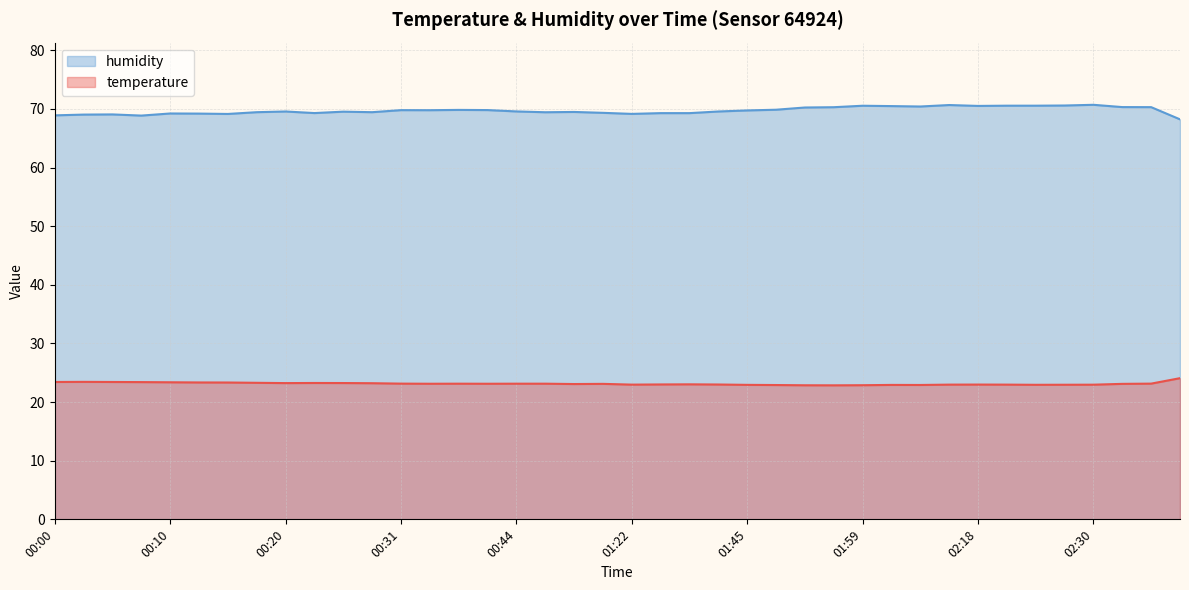

What is the highest value of the humidity series?

70.7